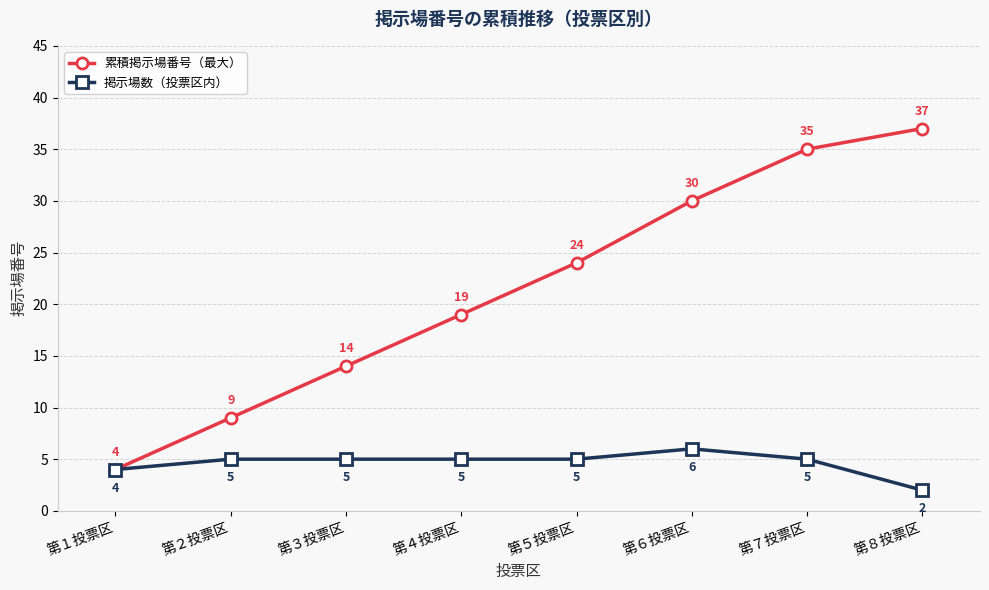

Which series has the widest spread of values?

累積掲示場番号（最大）